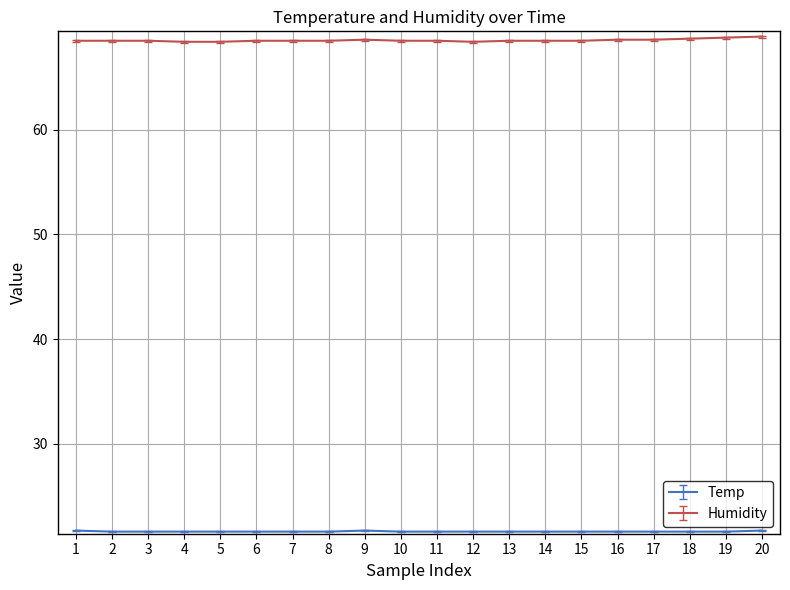

What is the minimum value shown in the chart?

21.6